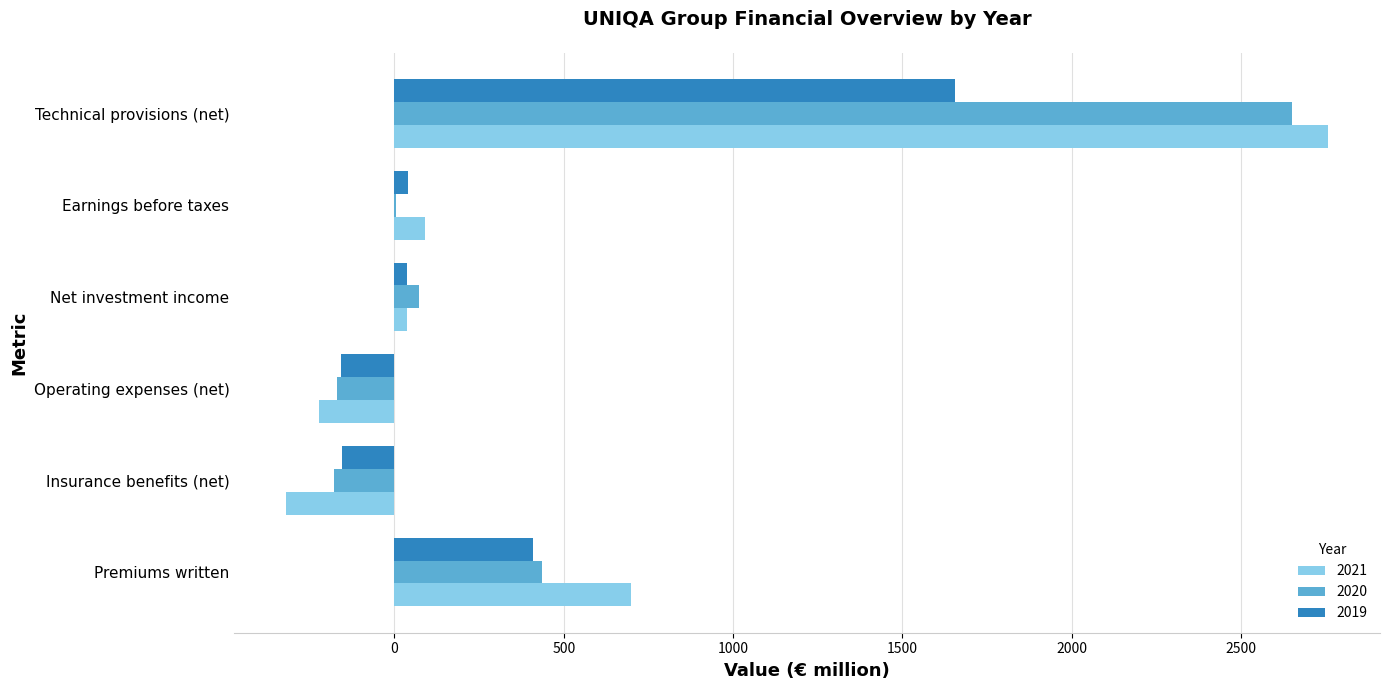

Which series has the widest spread of values?

2021